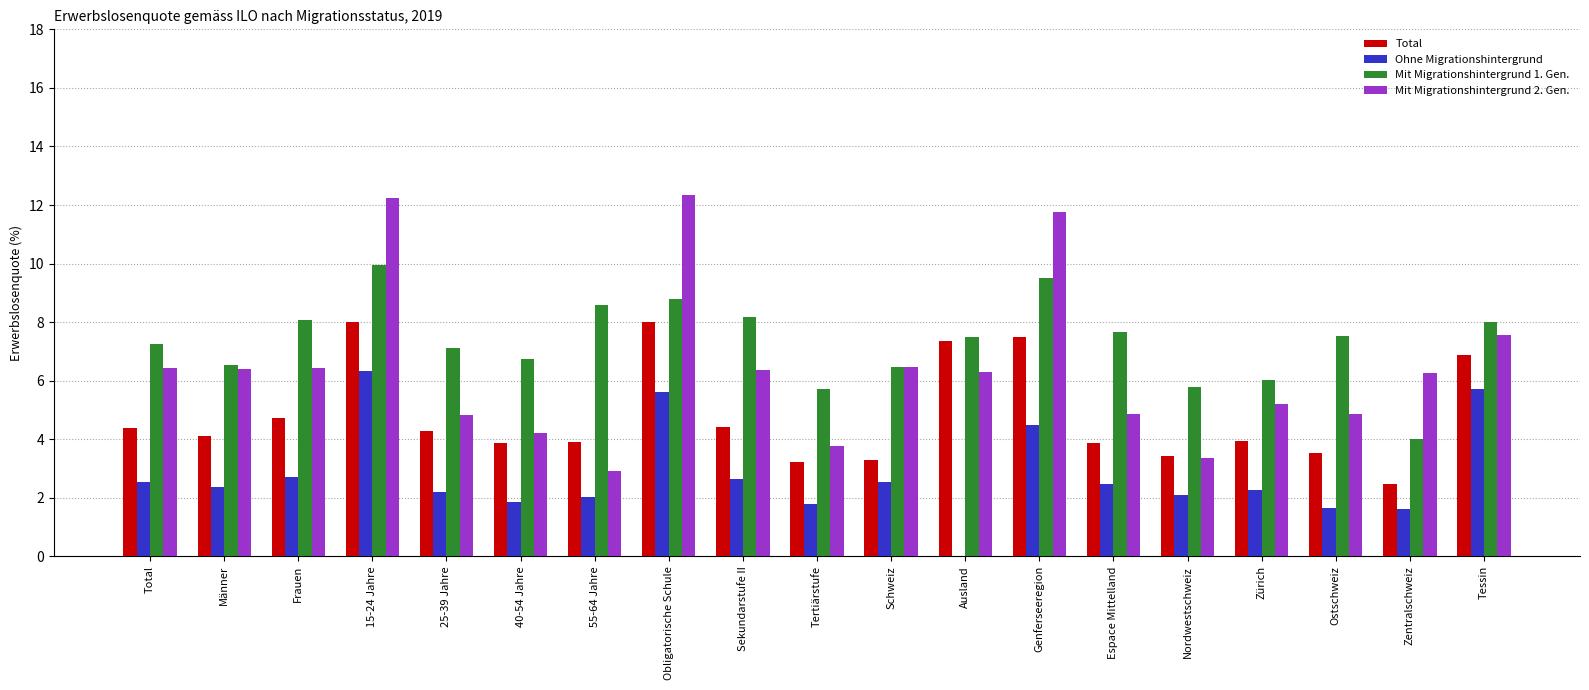

At which label is Mit Migrationshintergrund 1. Gen. closest to 6?

Zürich